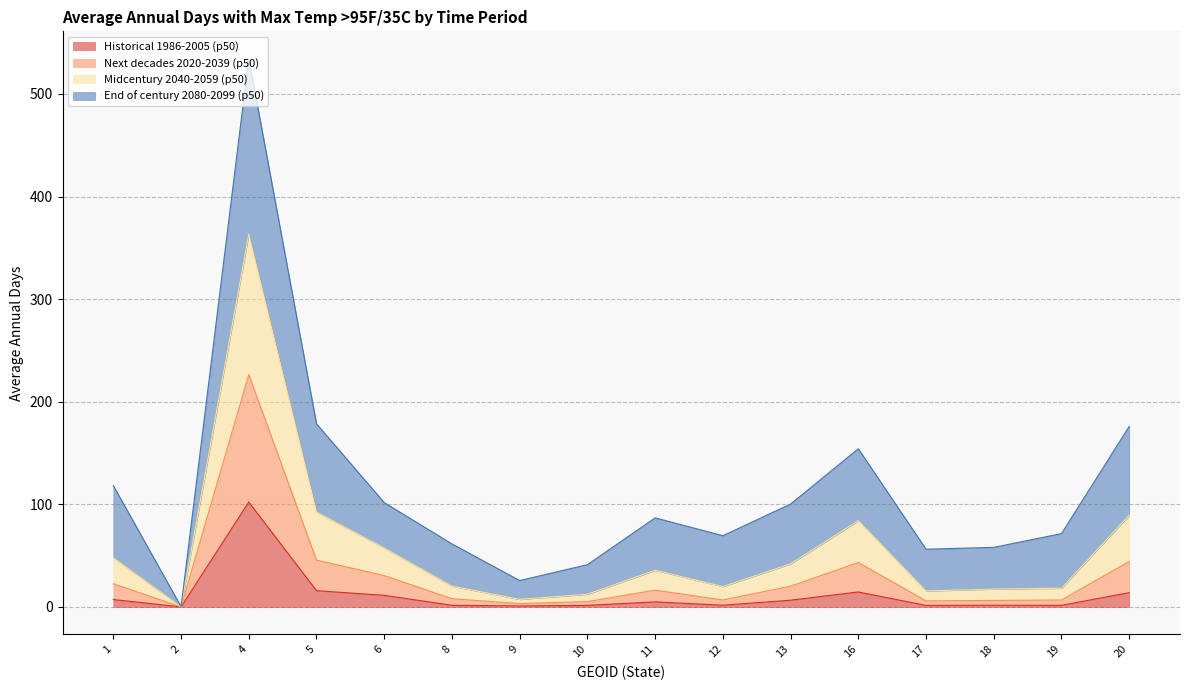

What are all the series names shown in the legend?

Historical 1986-2005 (p50), Next decades 2020-2039 (p50), Midcentury 2040-2059 (p50), End of century 2080-2099 (p50)